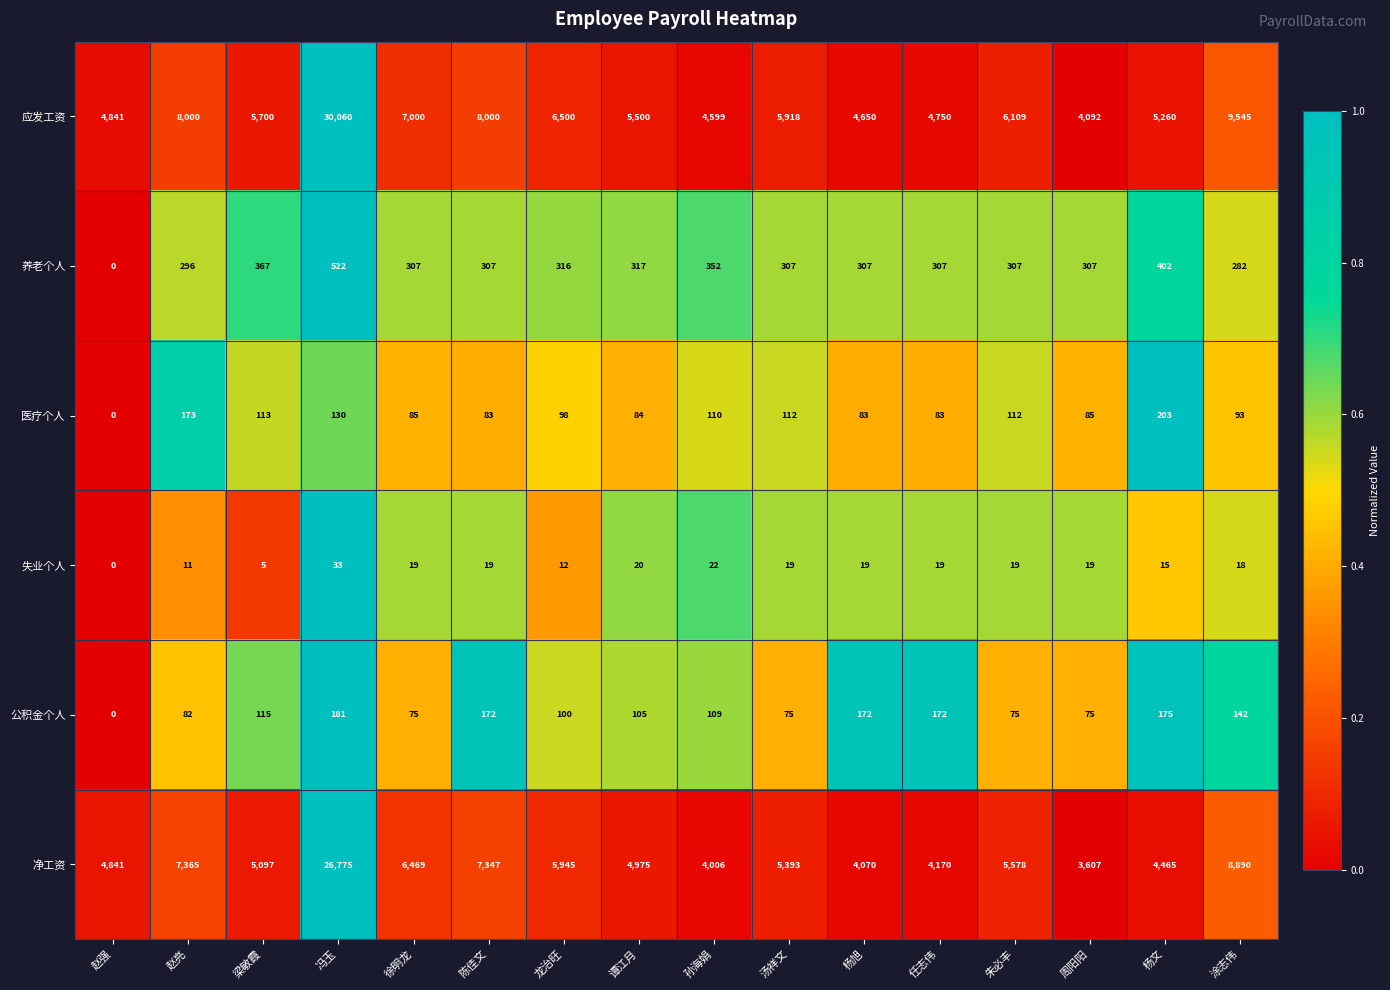

Which series changed the most between 徐明龙 and 龙治旺?

净工资